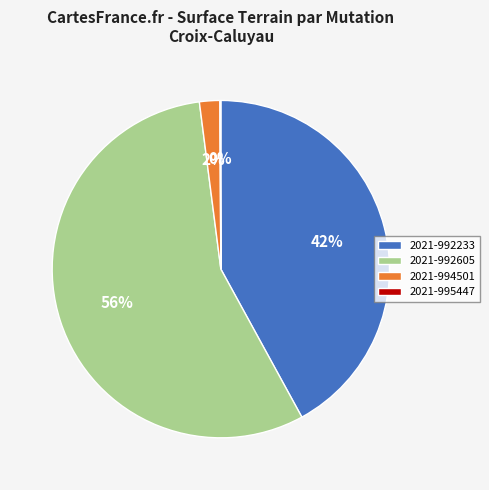

What is the majority slice?

2021-992605